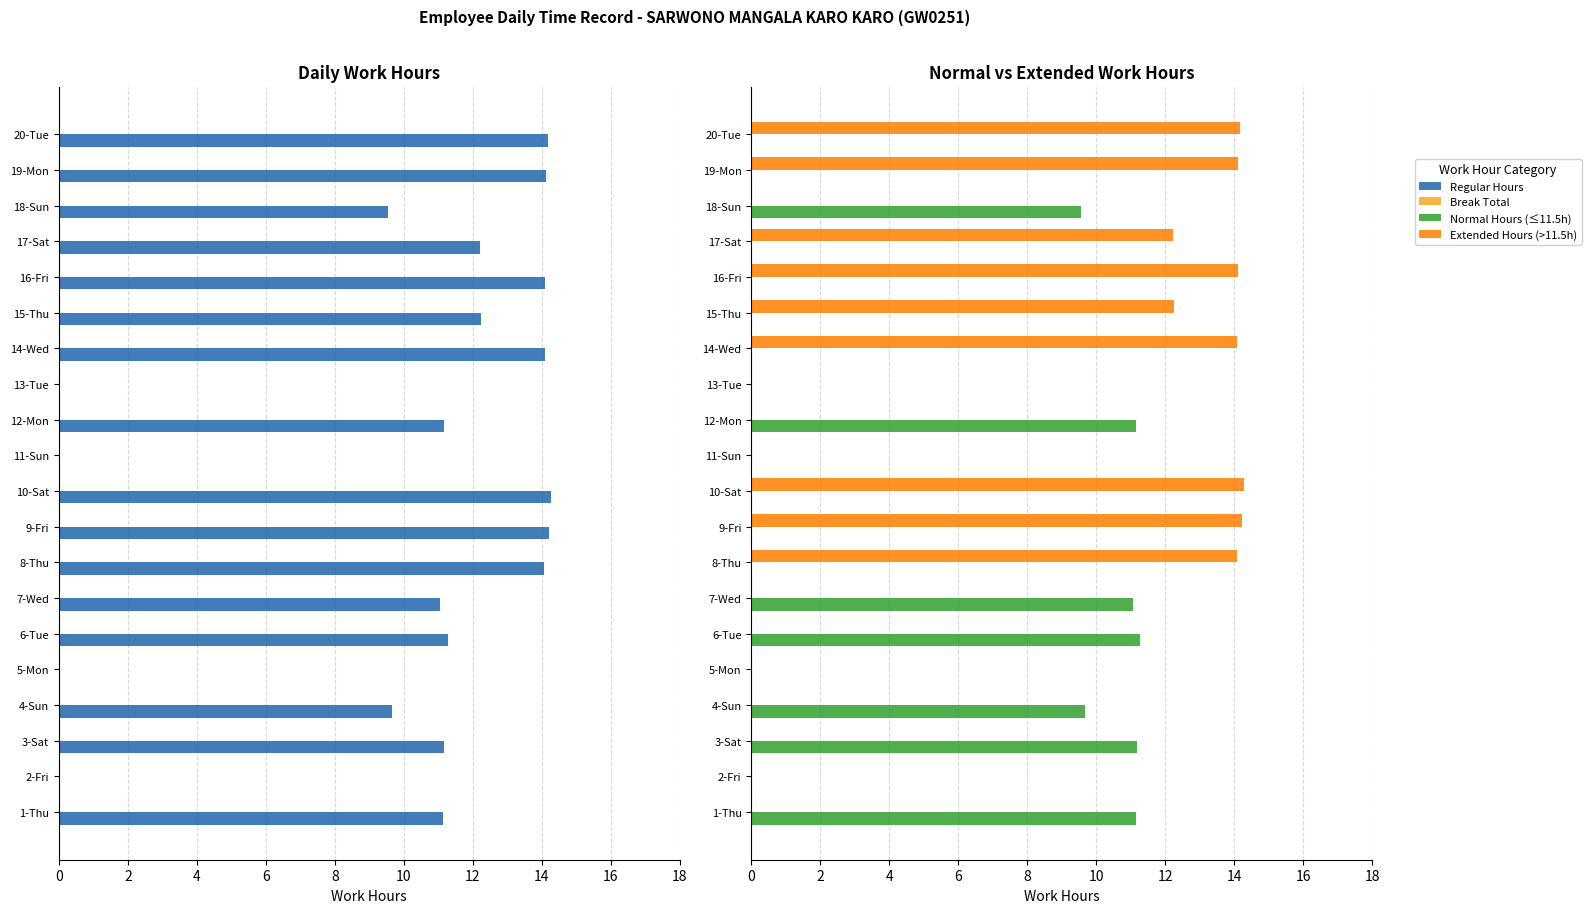

What is the greatest value displayed?

14.3